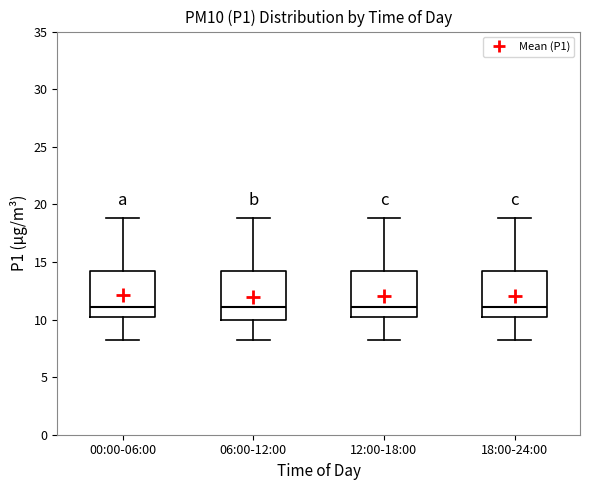

Where is the lower edge of the box for 18:00-24:00 on the y-axis? The values are not printed on the chart, so give them approximately, as read against the axis.

10